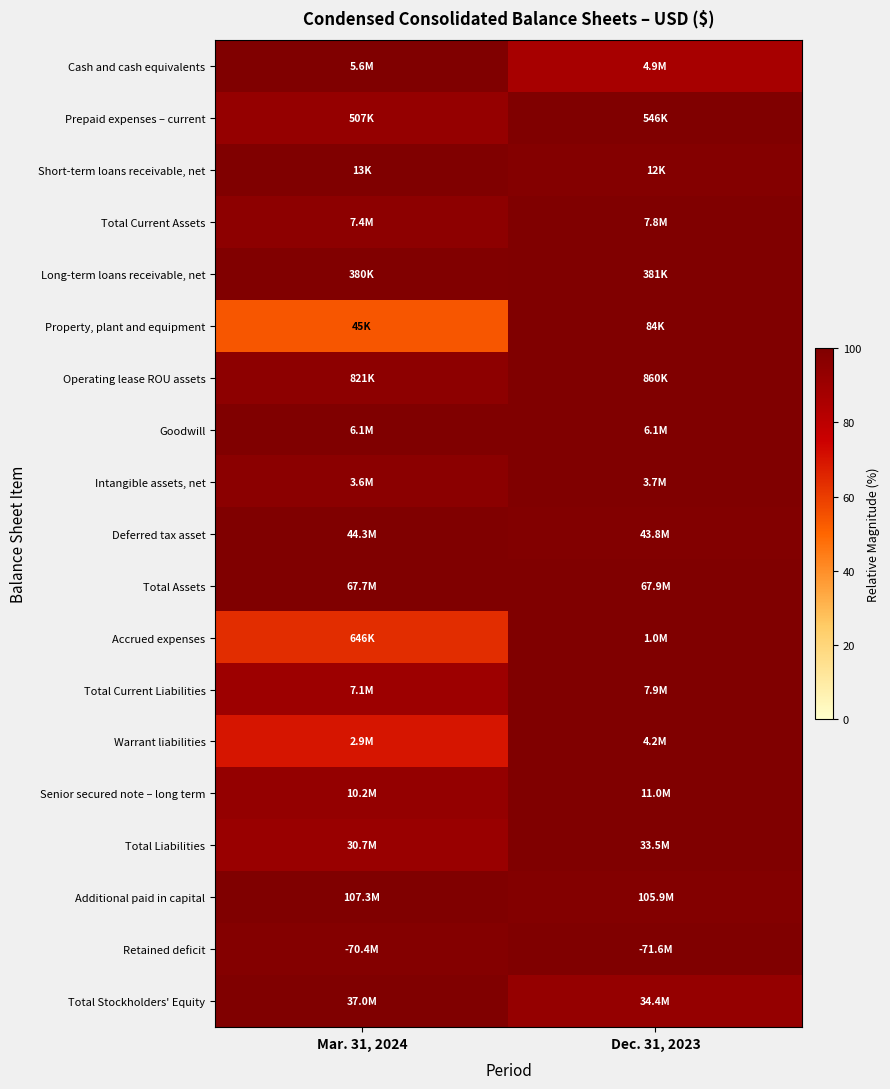

What is the minimum value shown in the chart?

53.9